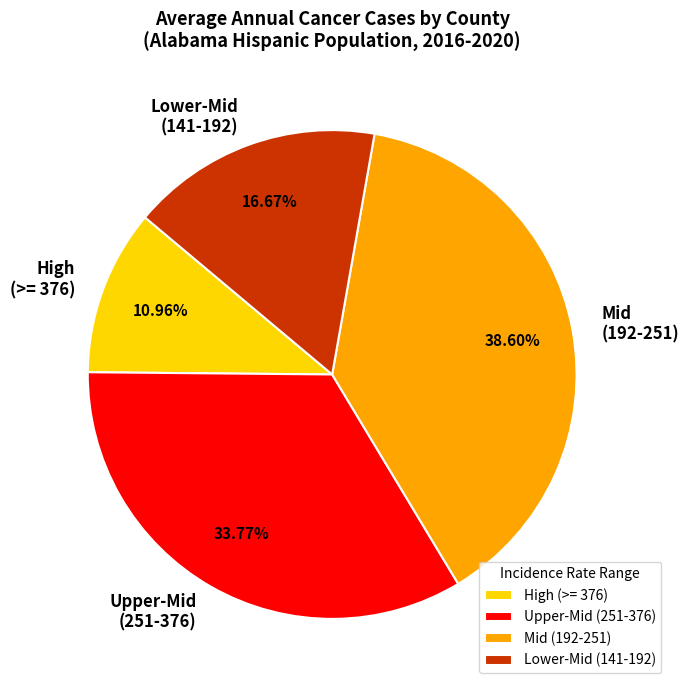

Is there any slice that represents more than half of the pie?

No